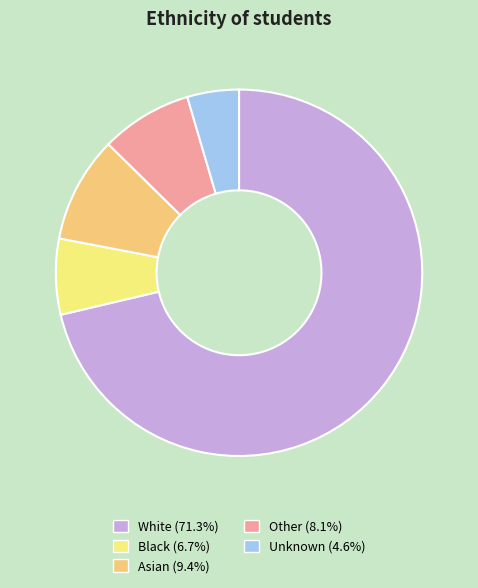

How many slices are in this pie chart?

5